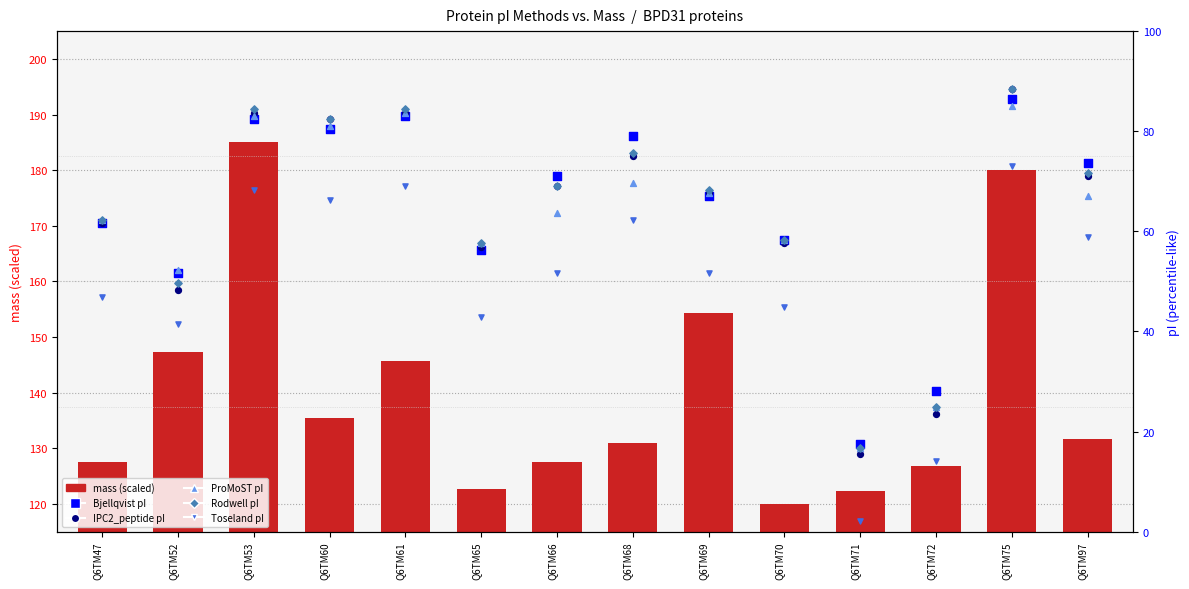

What is the total value across all series at Q6TM60?

527.9